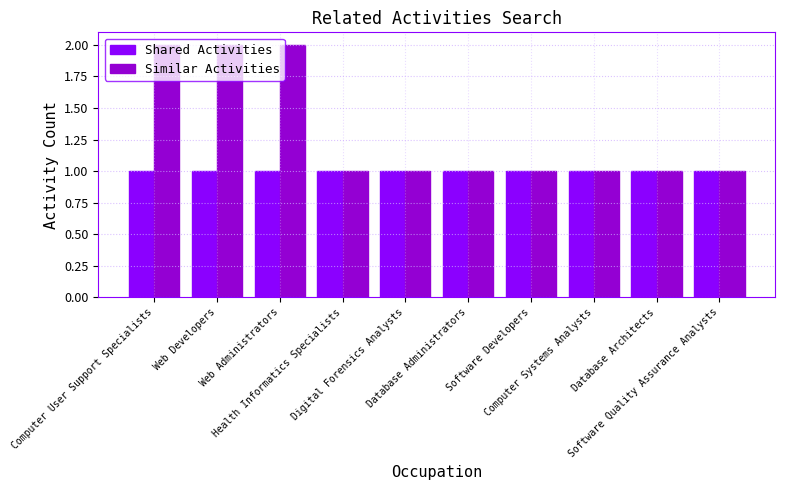

Which series has the largest total across all categories?

Similar Activities